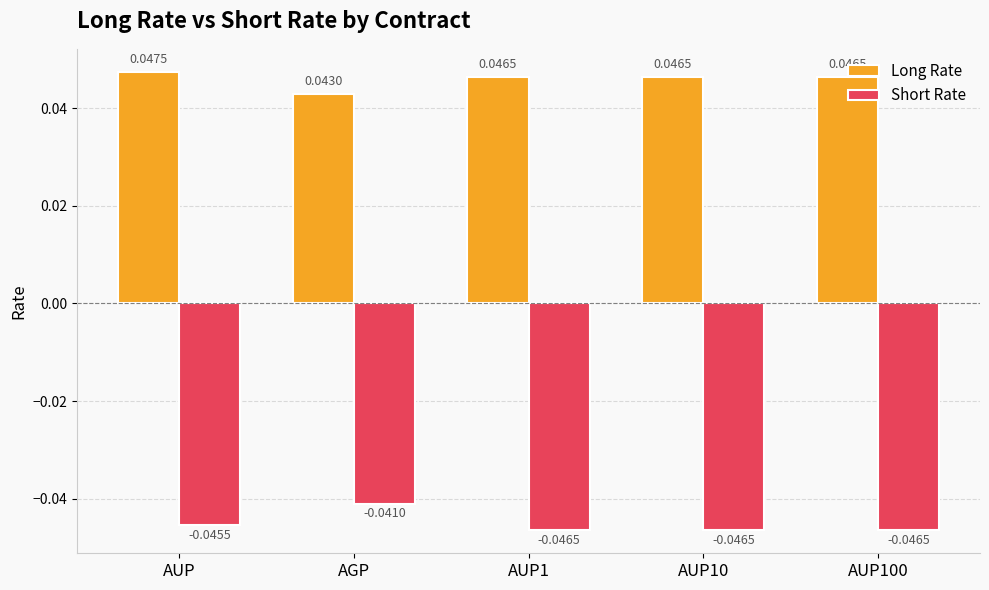

Which series has the largest total across all categories?

Long Rate